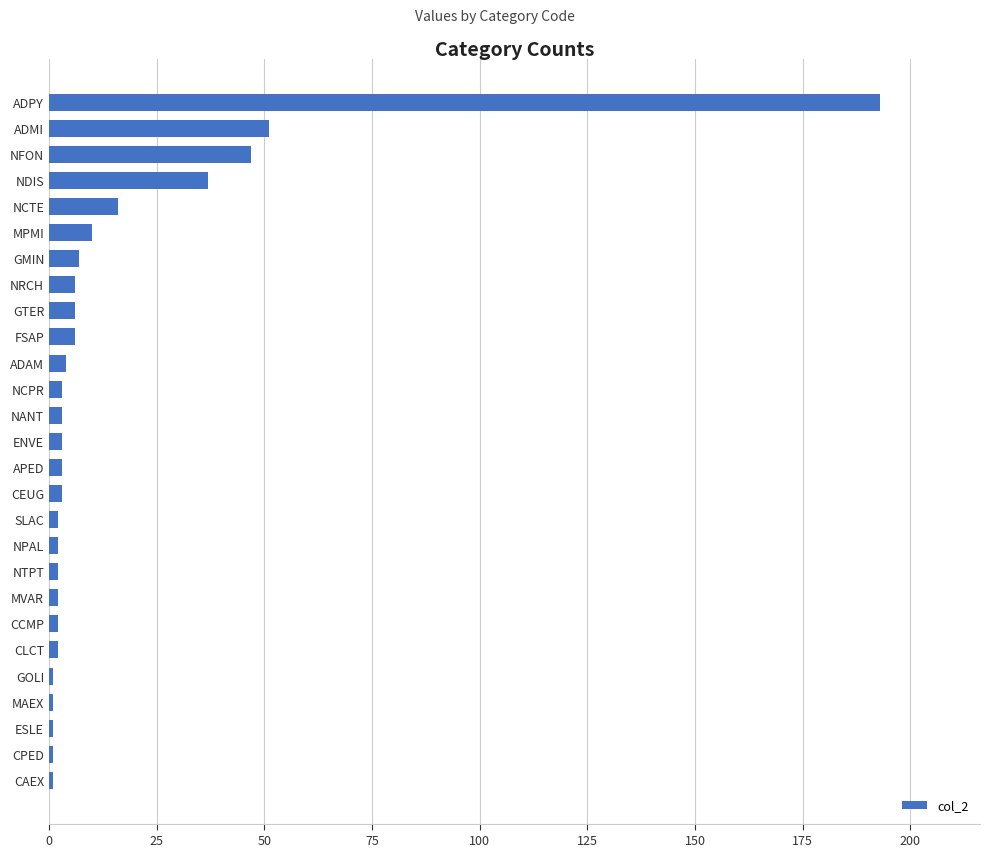

What is the greatest value displayed?

193